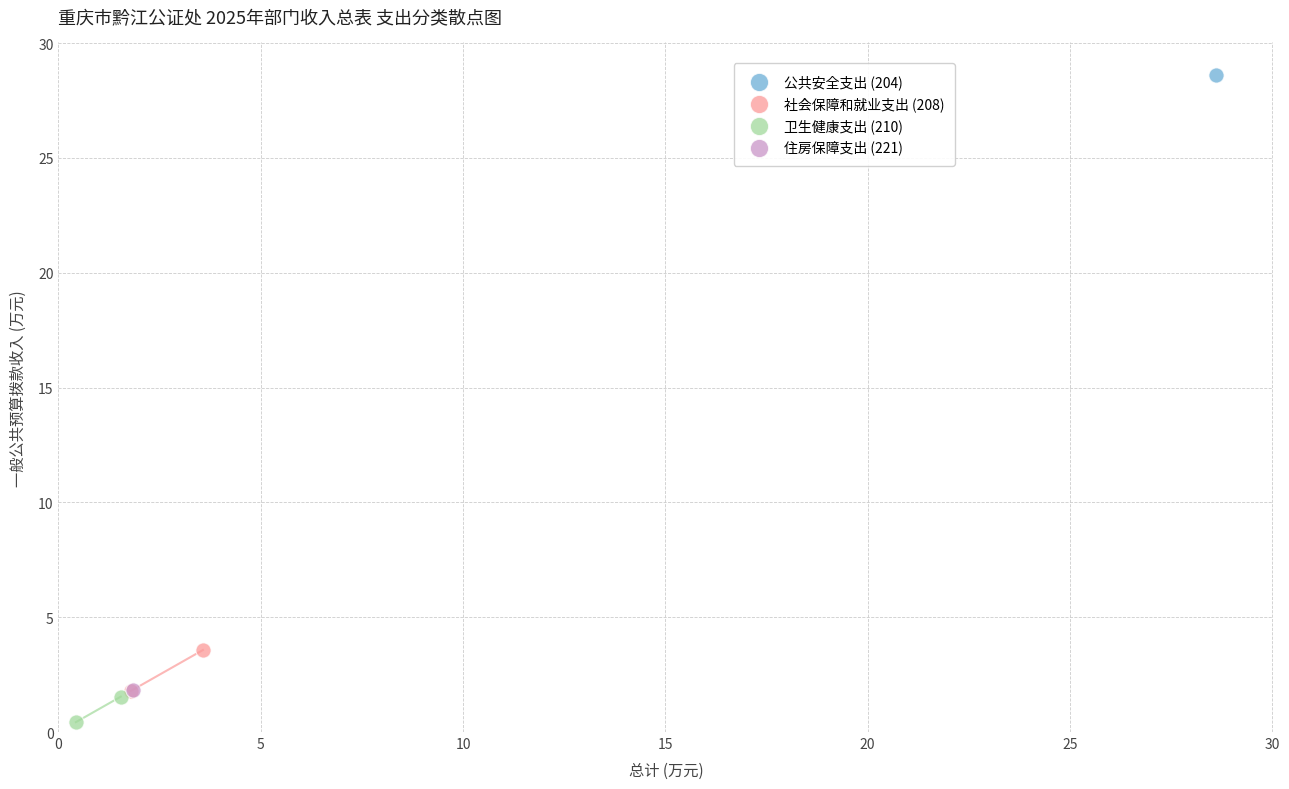

Which series reaches the minimum Y coordinate?

卫生健康支出 (210)